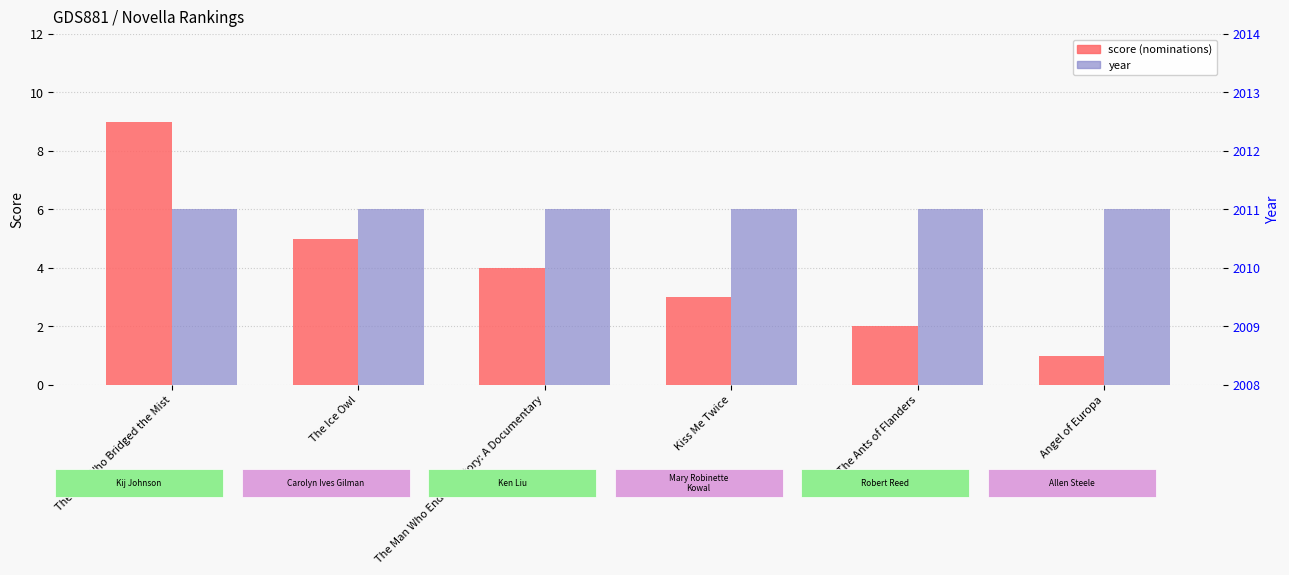

Reading left to right, extract all data points from this chart.

score (nominations): The Man Who Bridged the Mist=9	The Ice Owl=5	The Man Who Ended History: A Documentary=4	Kiss Me Twice=3	The Ants of Flanders=2	Angel of Europa=1
year: The Man Who Bridged the Mist=2011	The Ice Owl=2011	The Man Who Ended History: A Documentary=2011	Kiss Me Twice=2011	The Ants of Flanders=2011	Angel of Europa=2011